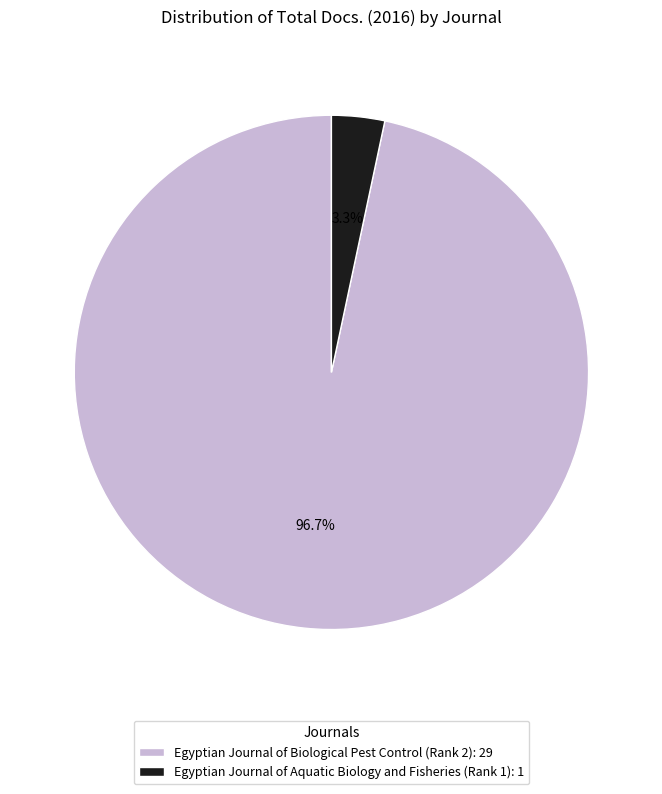

Rank the categories by value from lowest to highest.

Egyptian Journal of Aquatic Biology and Fisheries (Rank 1), Egyptian Journal of Biological Pest Control (Rank 2)